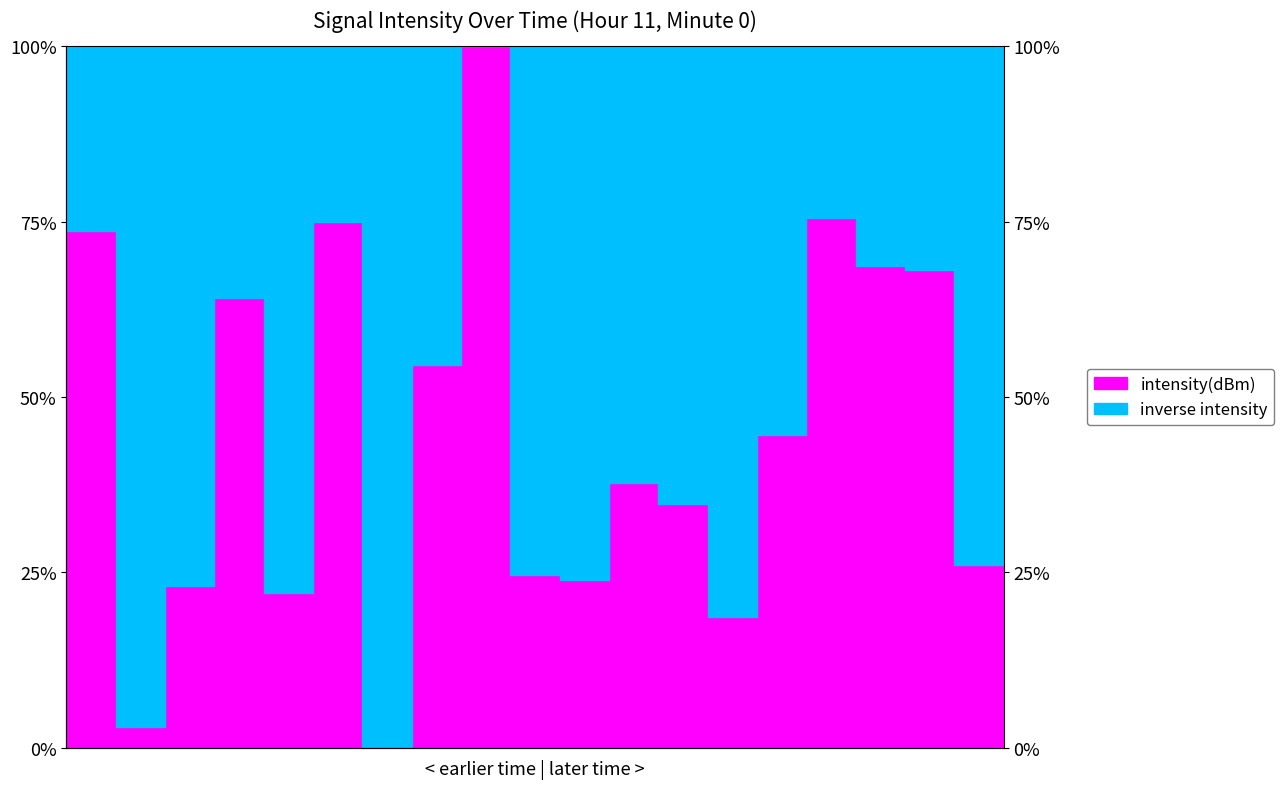

What is the sum of all values?

931.2